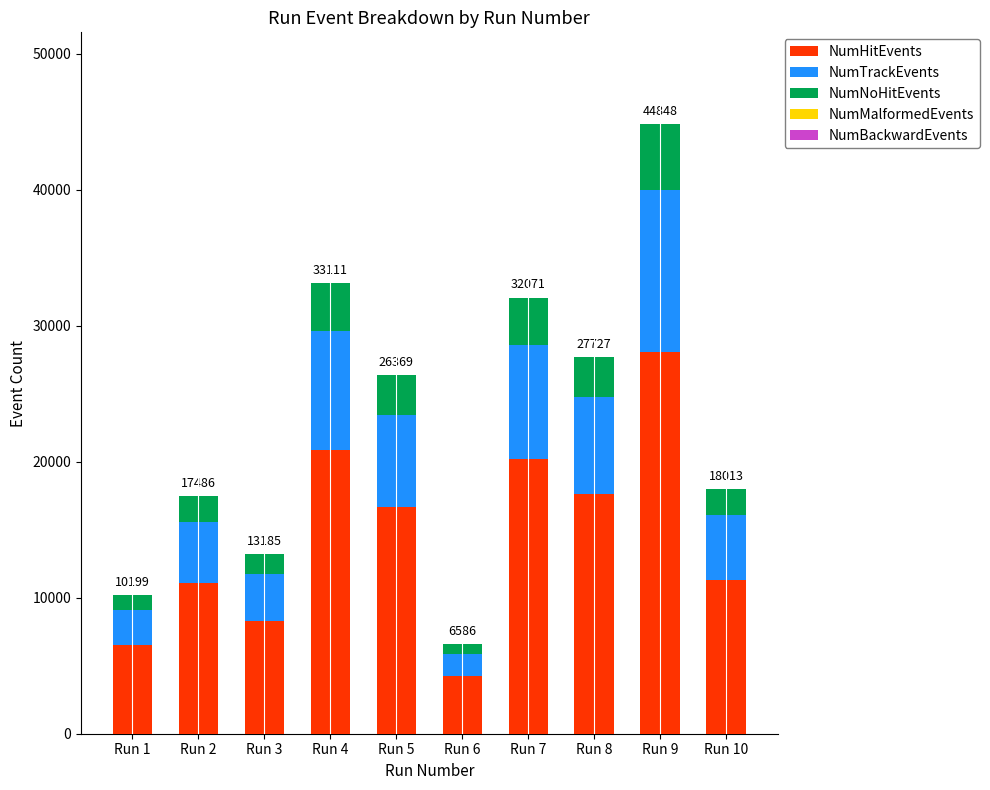

The value of NumHitEvents at Run 7 is 34625. True or false?

False